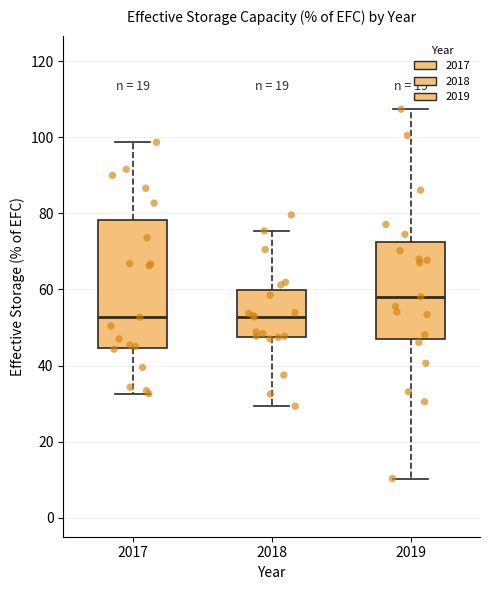

Where is the lower edge of the box at x = 2019 on the y-axis? The values are not printed on the chart, so give them approximately, as read against the axis.

48